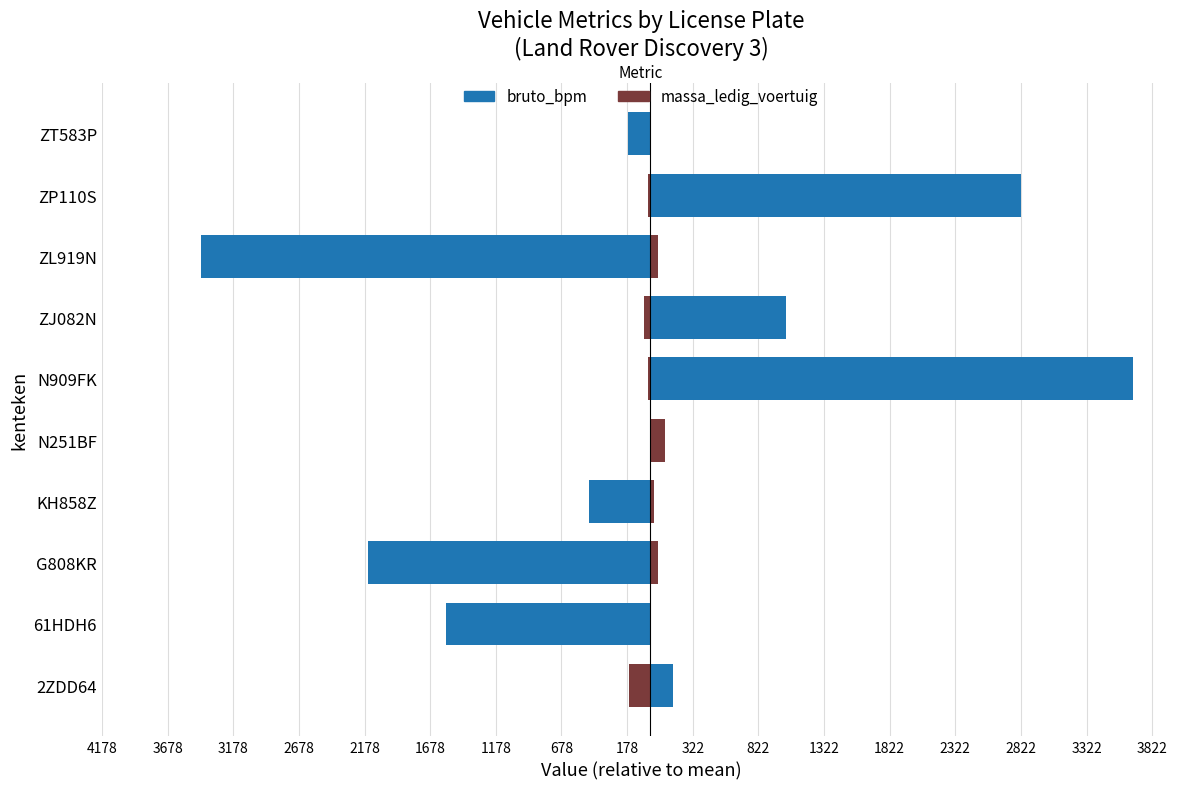

How many bars are there in each group?

2